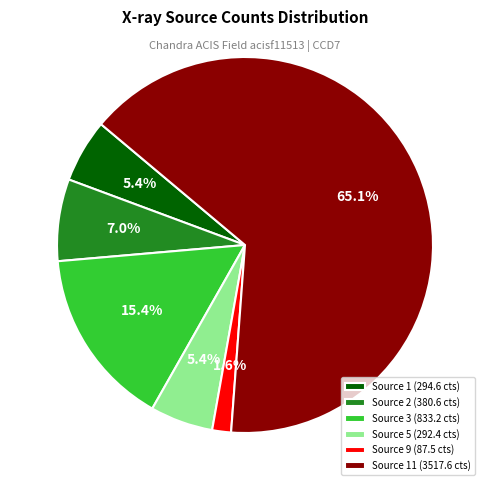

Does any single category account for the majority?

Yes